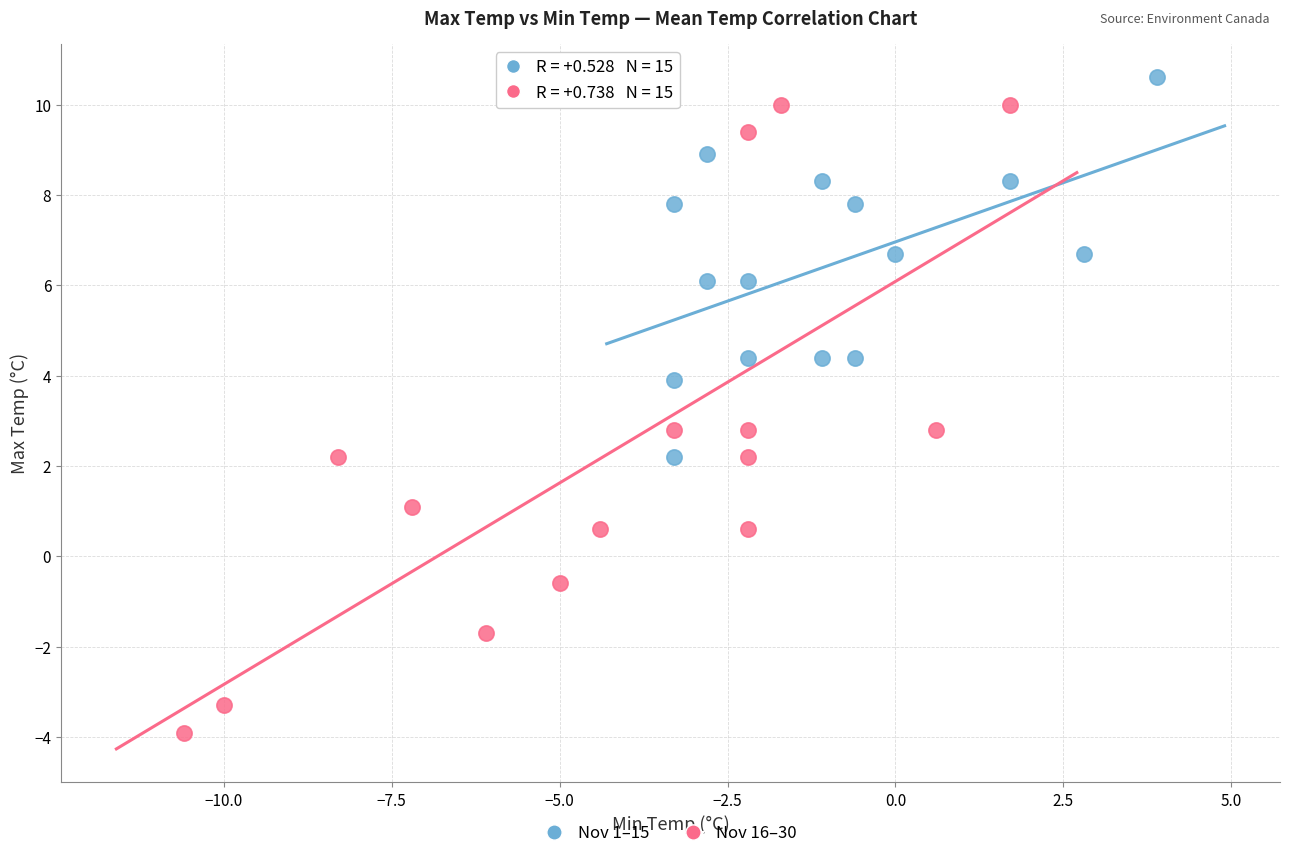

Which series contains the highest Y value?

Nov 1–15